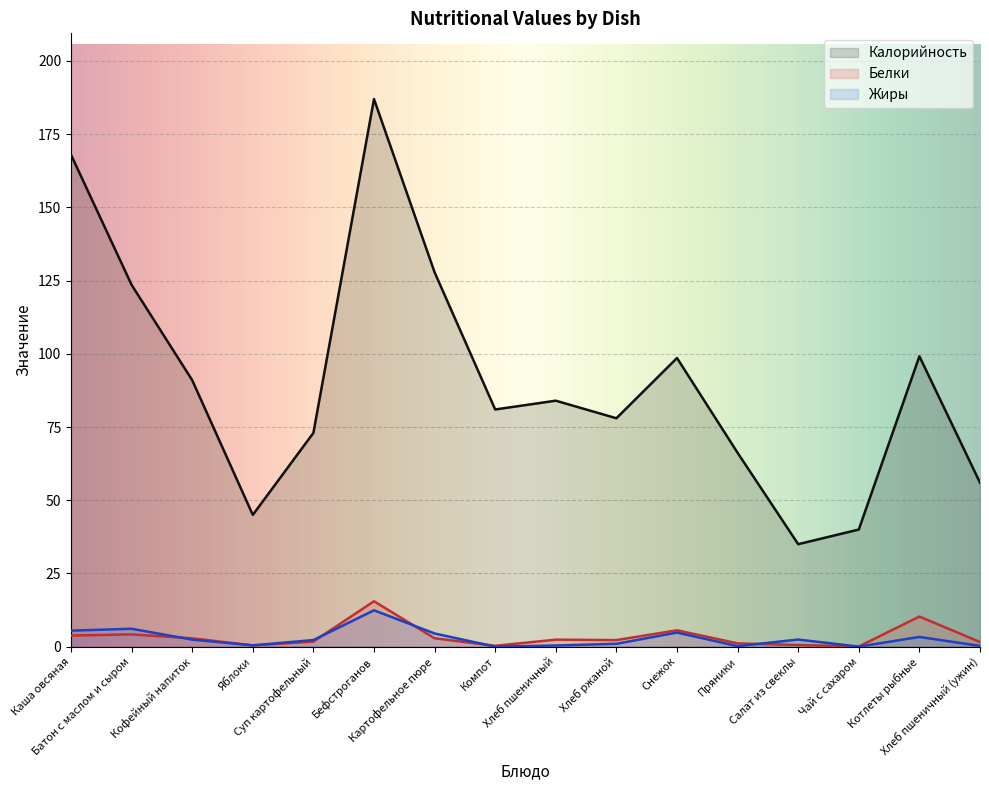

Where is the first local minimum for Белки?

Яблоки